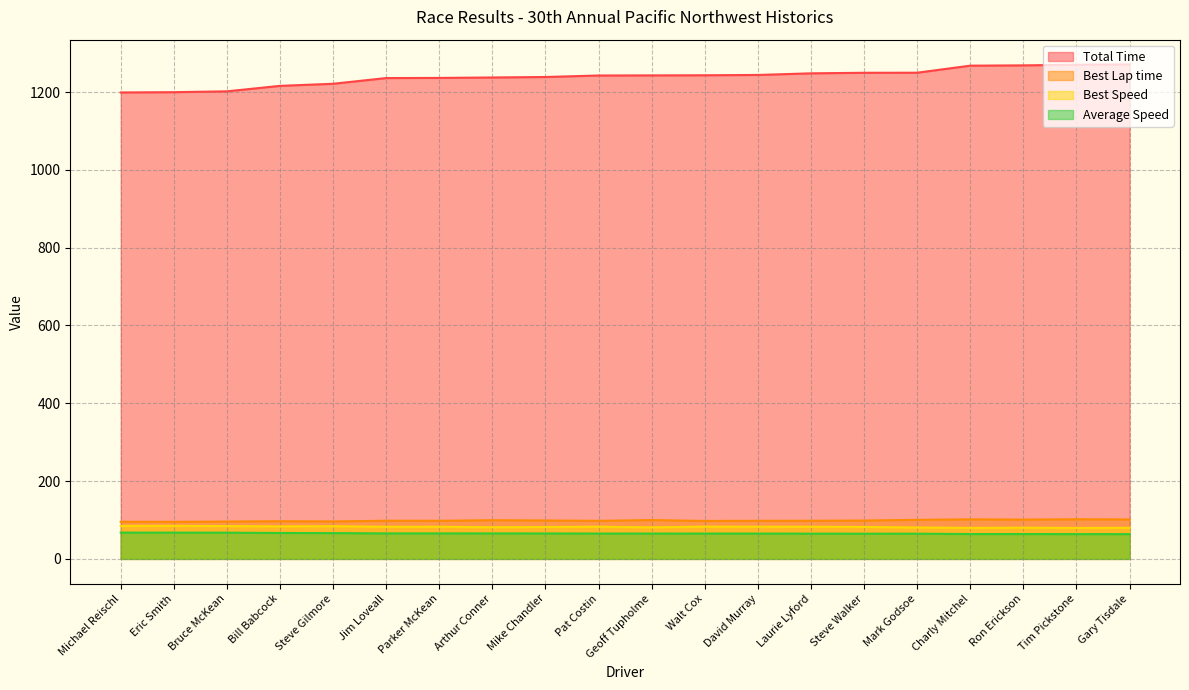

List the series in order of their peak value, highest first.

Total Time, Best Lap time, Best Speed, Average Speed